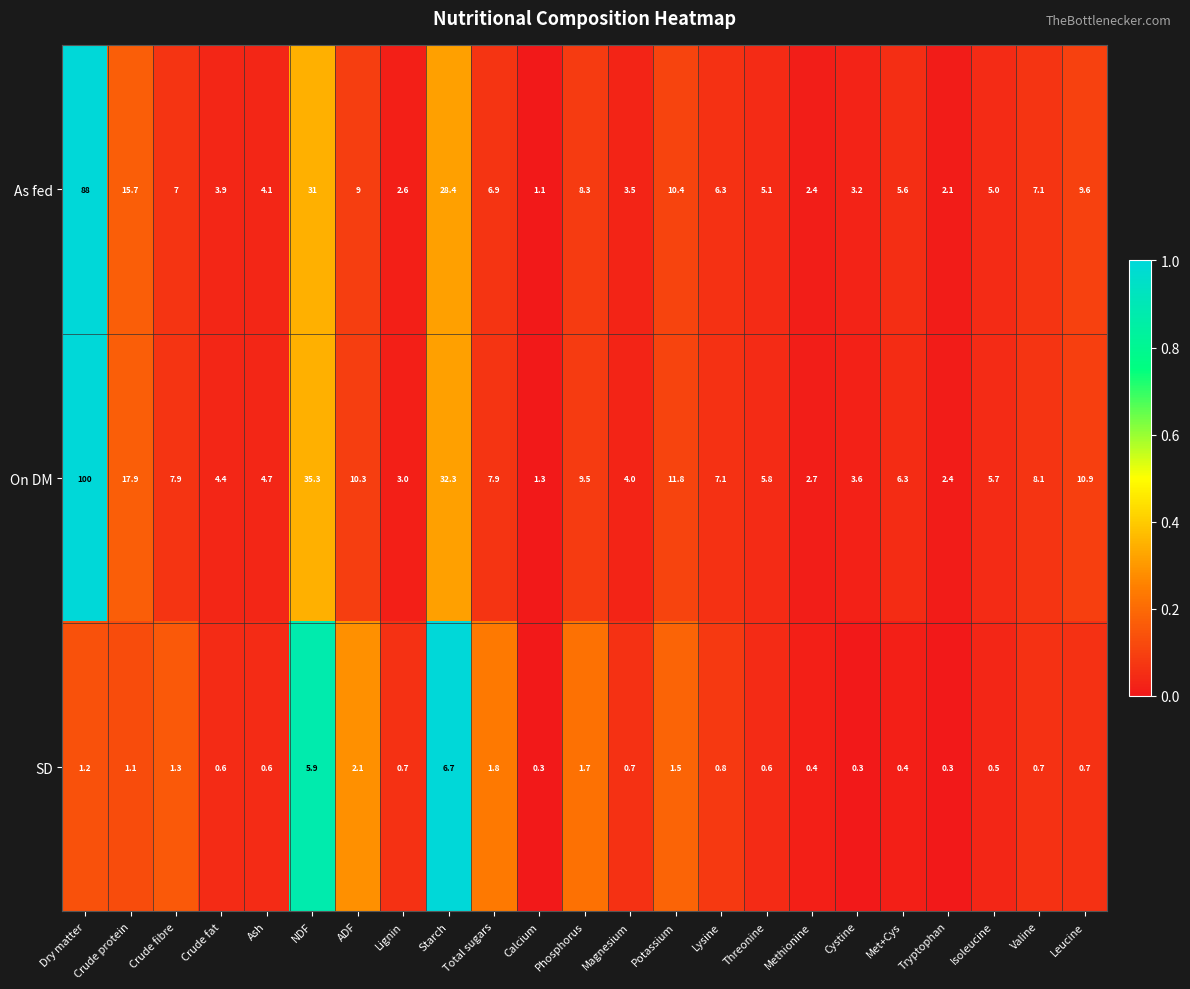

What is the sum of all As fed values?

266.3